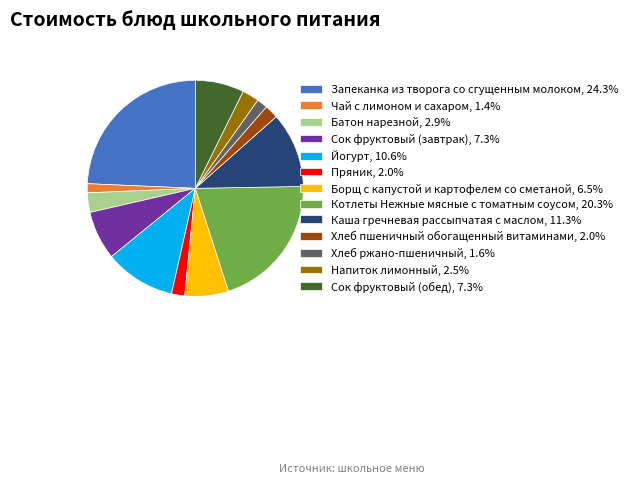

Is the sum of Хлеб пшеничный обогащенный витаминами, 2.0% and Пряник, 2.0% greater than half?

No